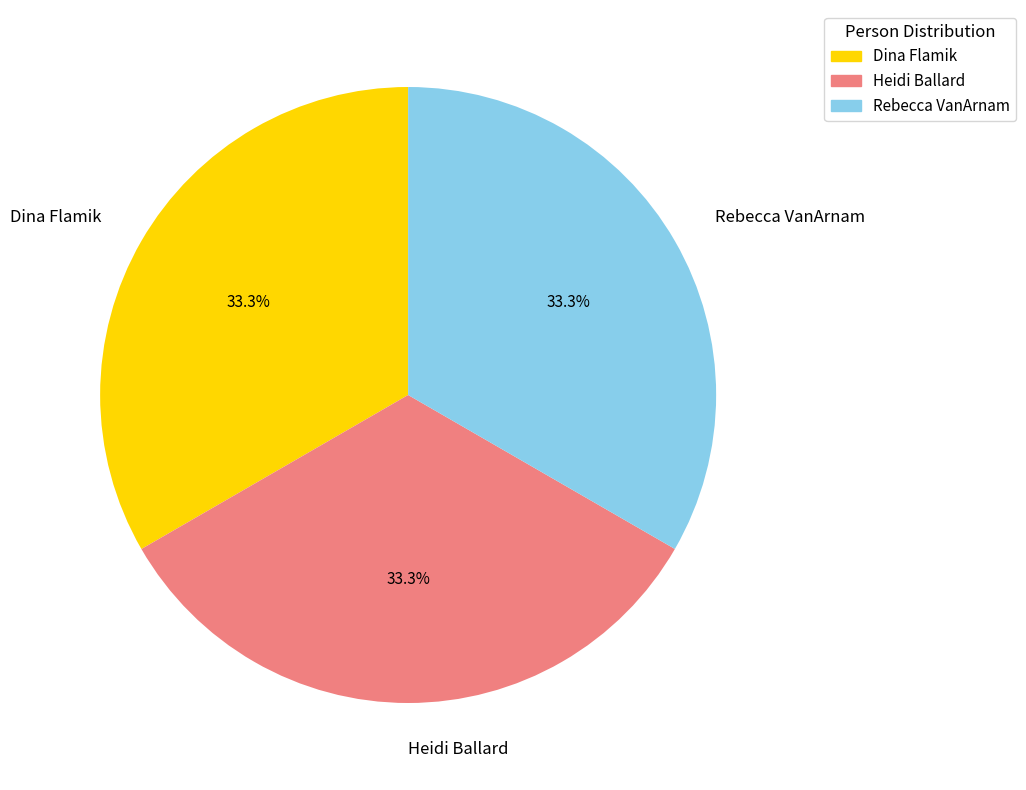

Combined, do Dina Flamik and Rebecca VanArnam account for over 50%?

Yes